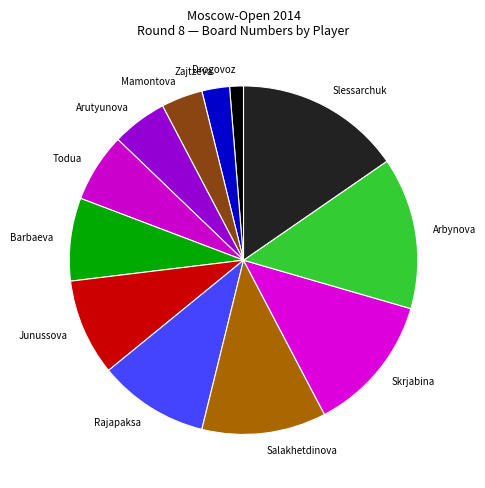

How many slices are in this pie chart?

12